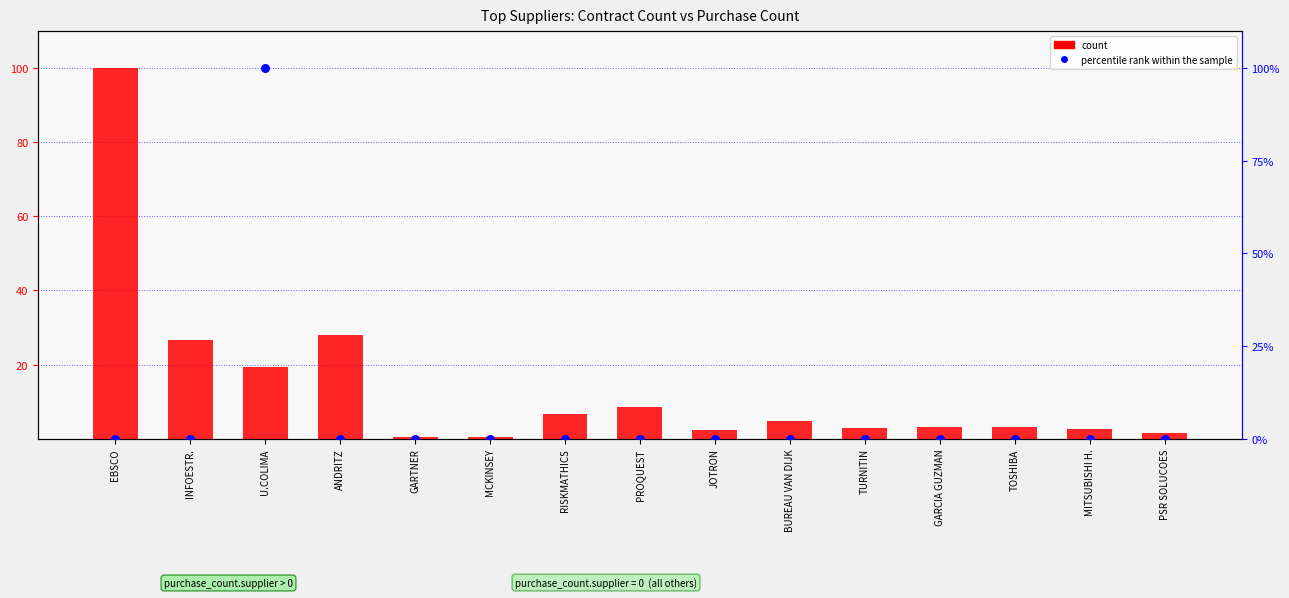

What is the total value across all series at BUREAU VAN DIJK?

4.8